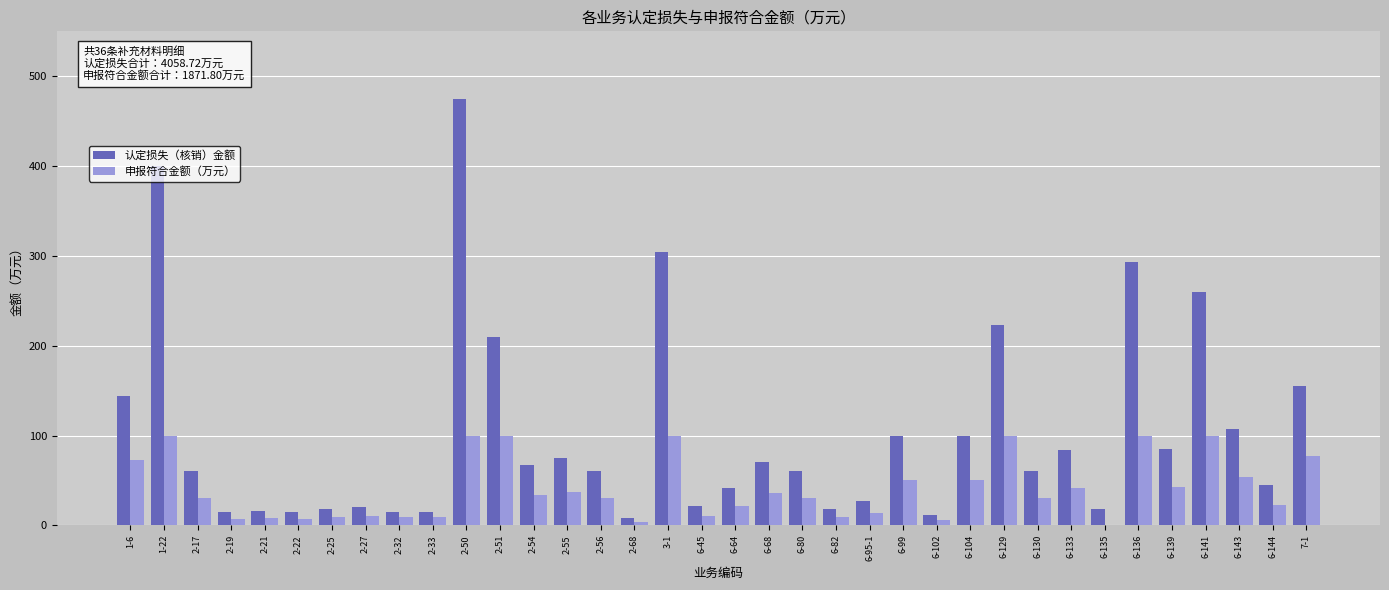

Is it true that 认定损失（核销）金额 equals 293.4 at 6-129?

False